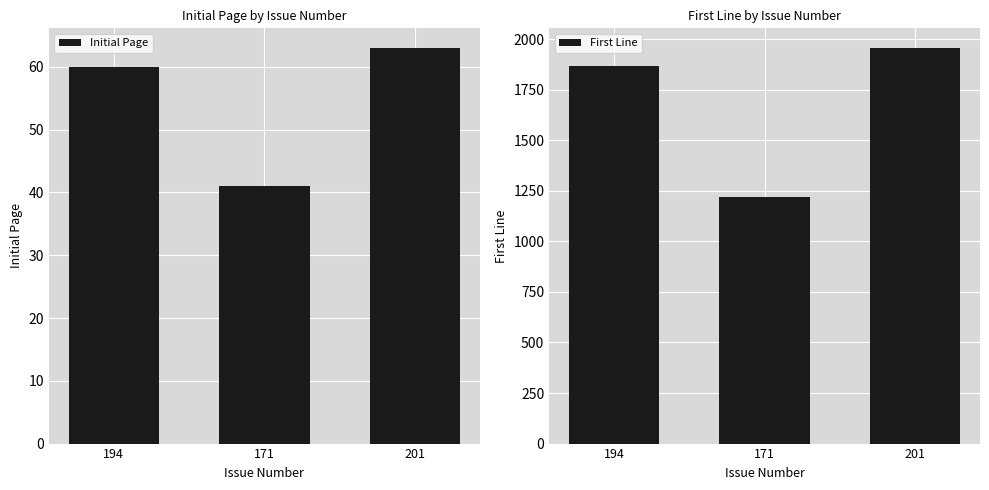

What is the total value across all series at 171?

1260